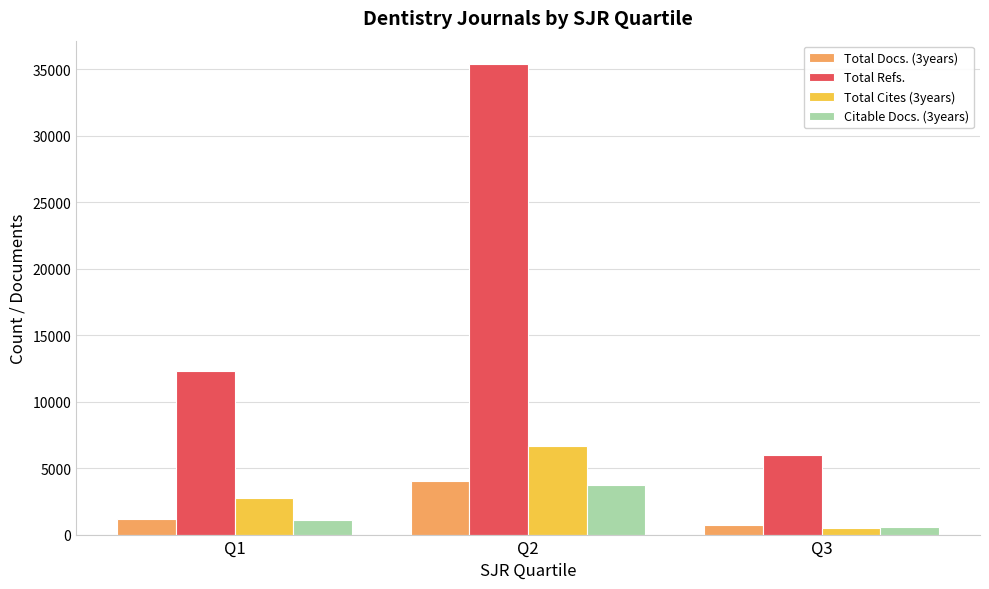

What is the difference between the maximum and minimum values in the Citable Docs. (3years) series?

3181